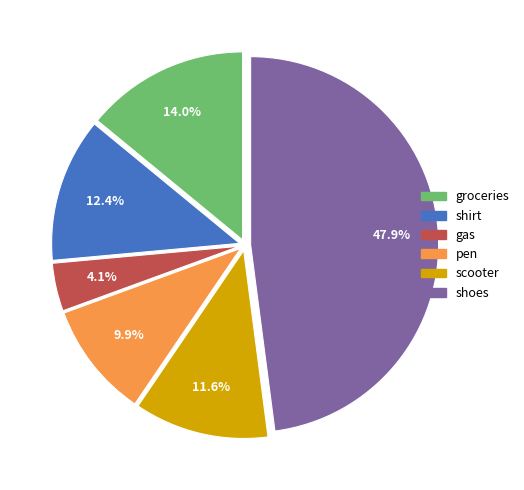

Between scooter and pen, which is larger?

scooter